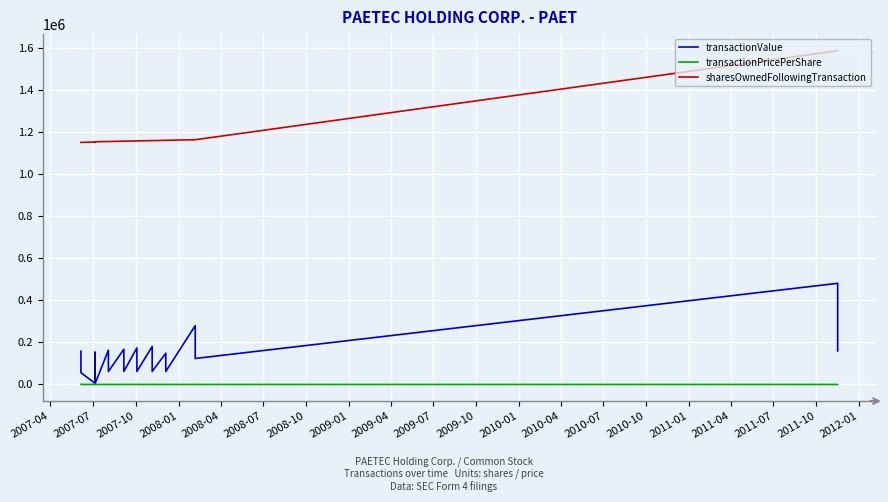

What is the label of the 1st point from the right?

2012-01